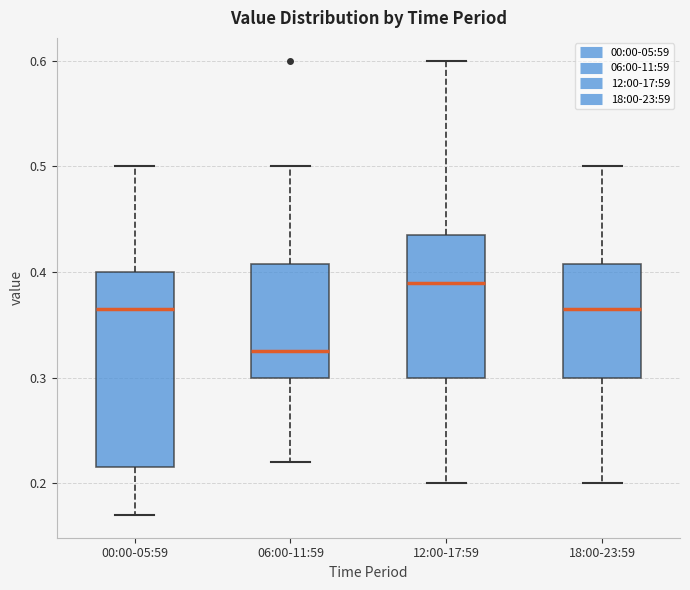

Reading left to right, transcribe this box plot: for each box, give where its median line is, the range the box spans, and where its two whiskers end, as read against the y-axis. The values are not printed on the chart, so give them approximately, as read against the axis.

00:00-05:59: median 0.37, box 0.22 to 0.40, whiskers 0.17 to 0.50
06:00-11:59: median 0.33, box 0.30 to 0.41, whiskers 0.22 to 0.50
12:00-17:59: median 0.39, box 0.30 to 0.44, whiskers 0.20 to 0.60
18:00-23:59: median 0.37, box 0.30 to 0.41, whiskers 0.20 to 0.50